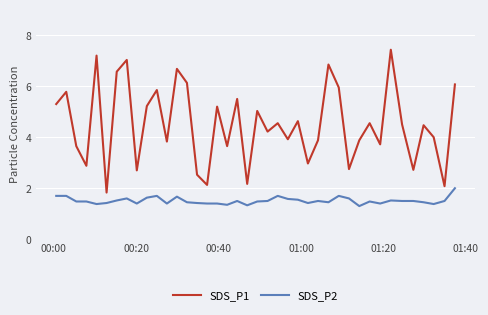

What is the highest value of the SDS_P2 series?

2.0